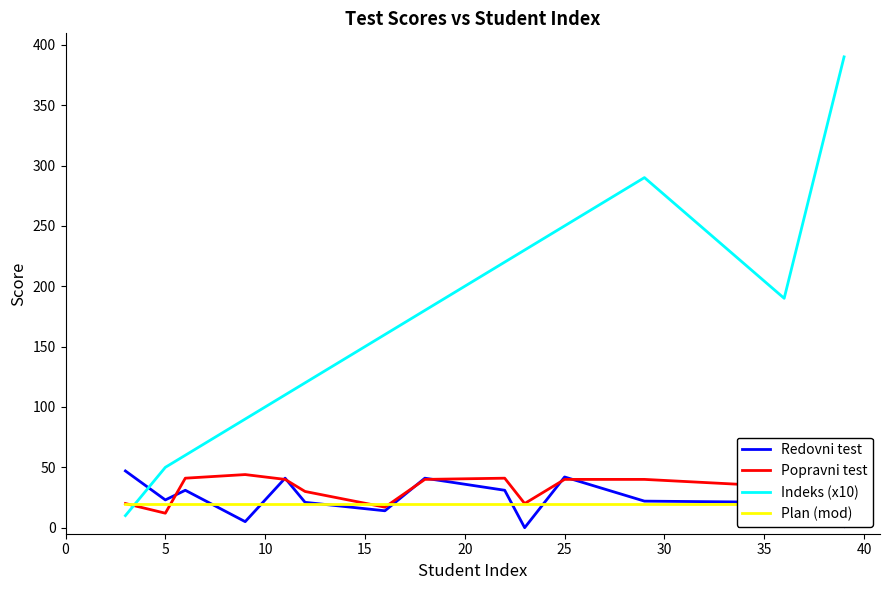

True or false: Indeks (x10) and Popravni test cross at least once.

True